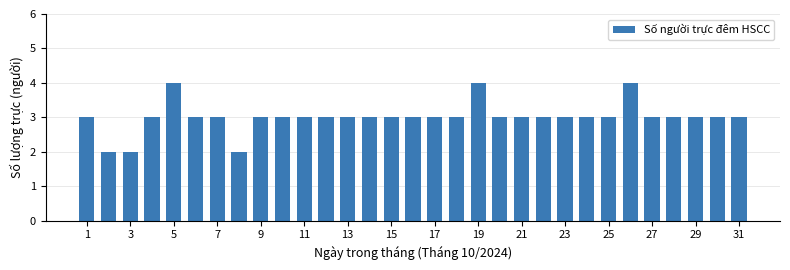

Are the bars grouped side by side (vs. stacked)?

No